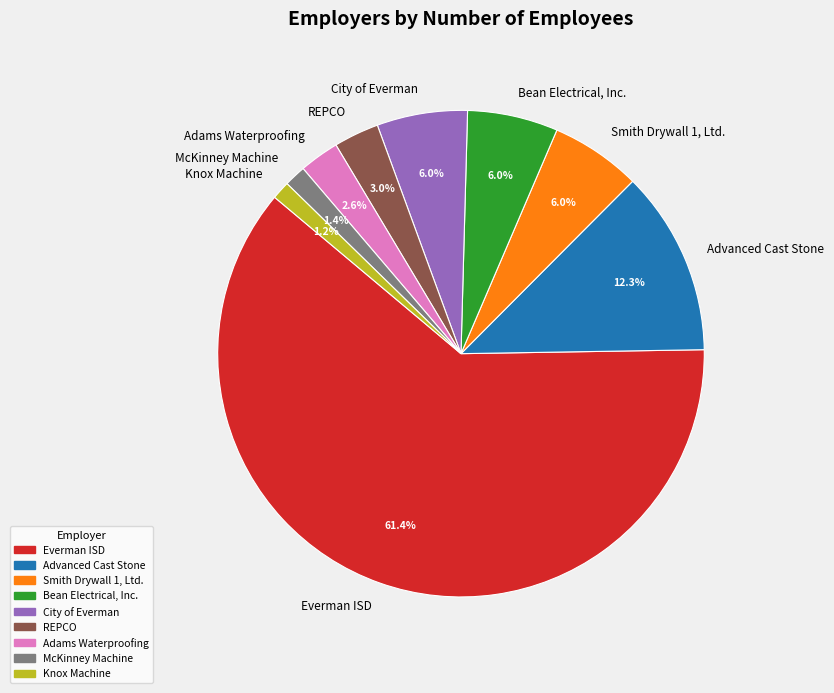

How many slices are in this pie chart?

9